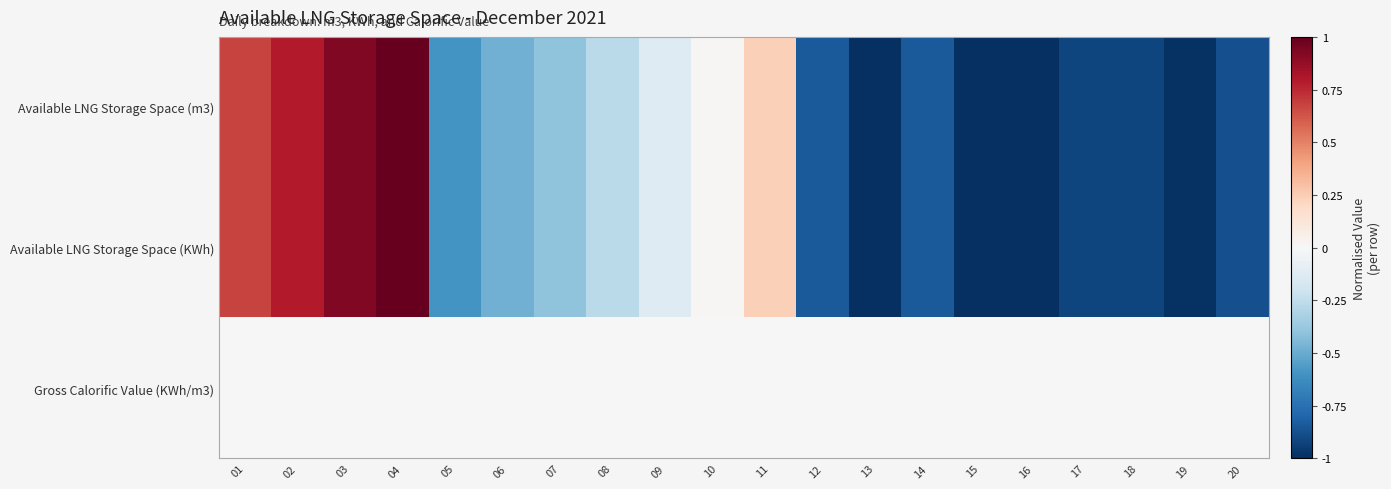

Reading left to right, what are all the values shown in this chart?

Available LNG Storage Space (m3): 01=0.7	02=0.8	03=0.9	04=1.0	05=-0.6	06=-0.5	07=-0.4	08=-0.3	09=-0.1	10=0.0	11=0.2	12=-0.8	13=-1.0	14=-0.8	15=-1.0	16=-1.0	17=-0.9	18=-0.9	19=-1.0	20=-0.9
Available LNG Storage Space (KWh): 01=0.7	02=0.8	03=0.9	04=1.0	05=-0.6	06=-0.5	07=-0.4	08=-0.3	09=-0.1	10=0.0	11=0.2	12=-0.8	13=-1.0	14=-0.8	15=-1.0	16=-1.0	17=-0.9	18=-0.9	19=-1.0	20=-0.9
Gross Calorific Value (KWh/m3): 01=0.0	02=0.0	03=0.0	04=0.0	05=0.0	06=0.0	07=0.0	08=0.0	09=0.0	10=0.0	11=0.0	12=0.0	13=0.0	14=0.0	15=0.0	16=0.0	17=0.0	18=0.0	19=0.0	20=0.0